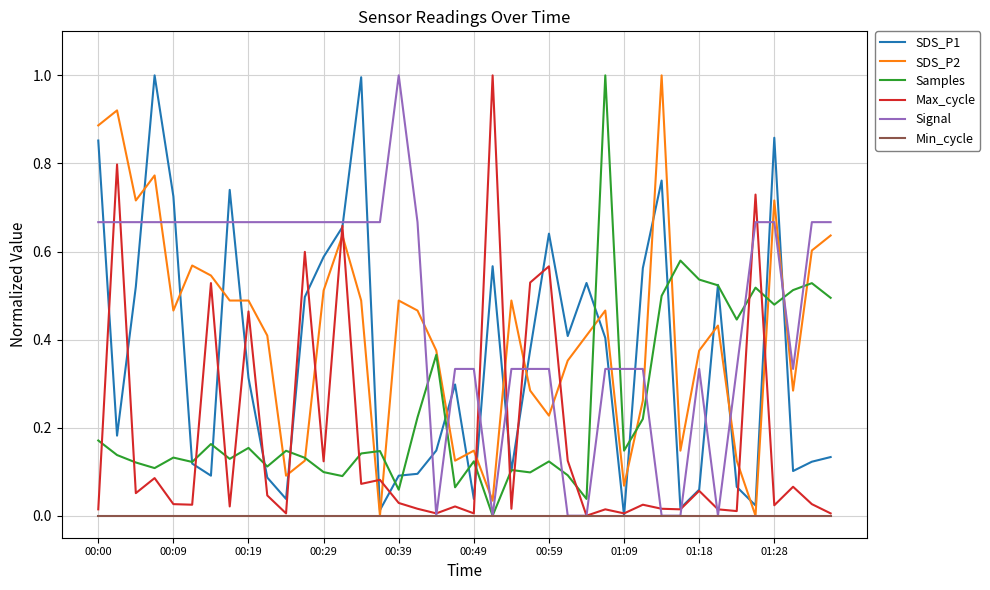

How many categories are shown in the chart?

40